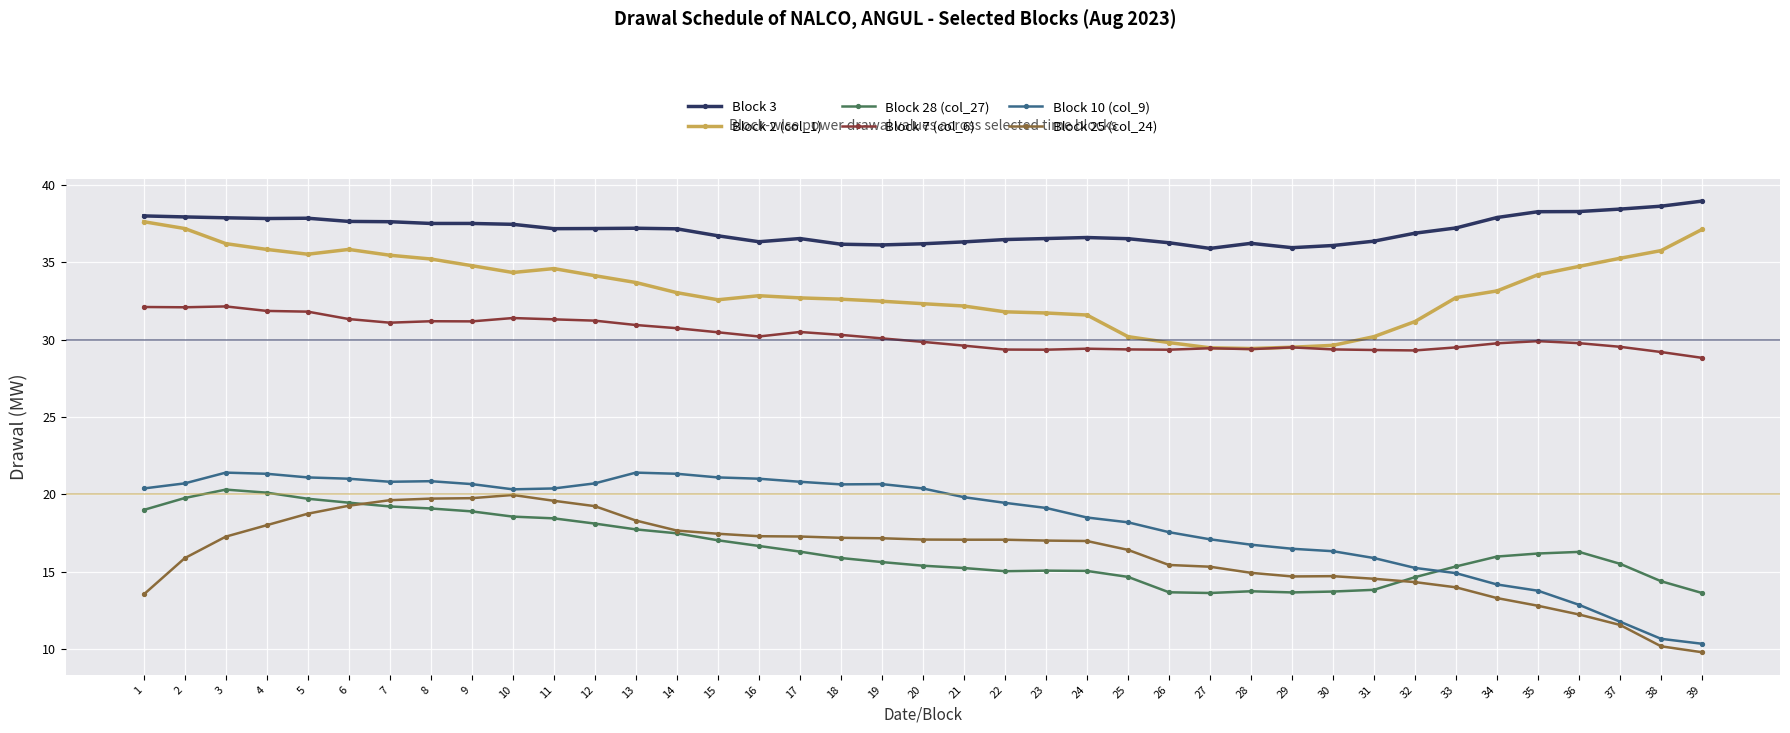

The Block 3 series shows 36.1 at 30. True or false?

True